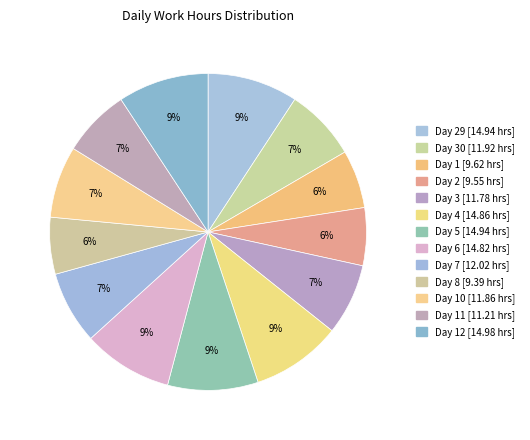

To the nearest percent, what is the difference between the largest and smallest slice percentages?

3%